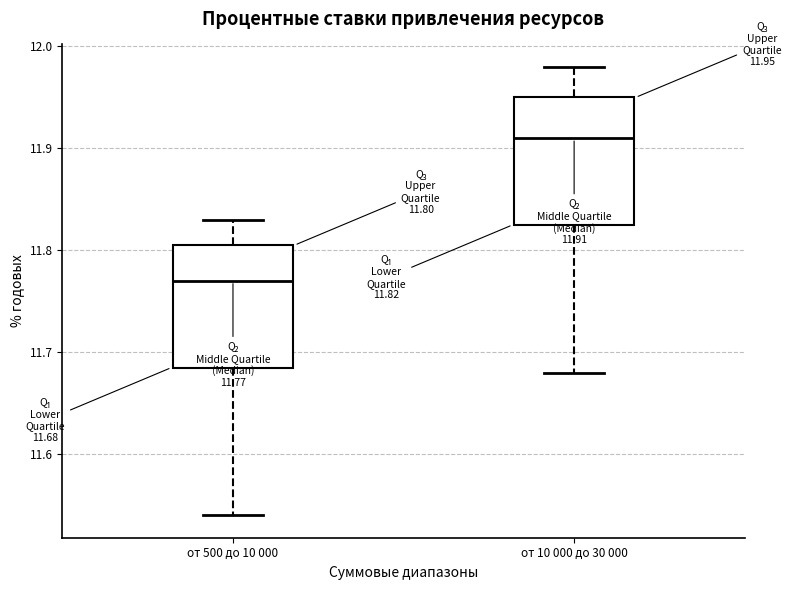

Which box's median line is the lowest?

от 500 до 10 000